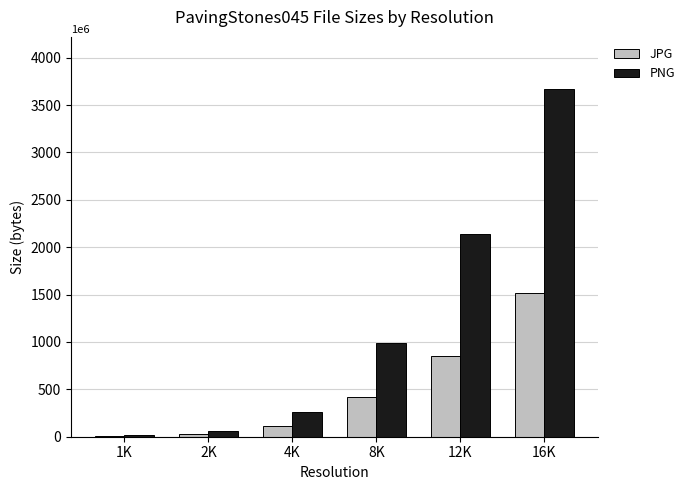

Is the value of JPG at 2K greater than the value of PNG at 4K?

No